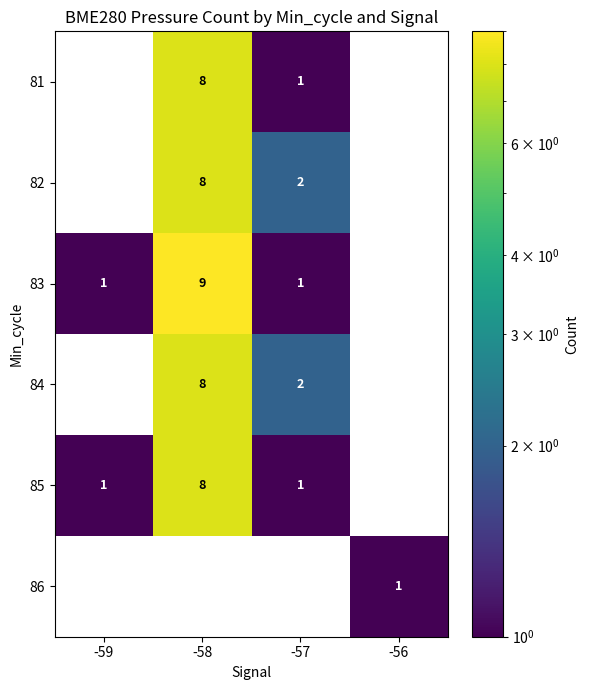

What is the greatest value displayed?

9